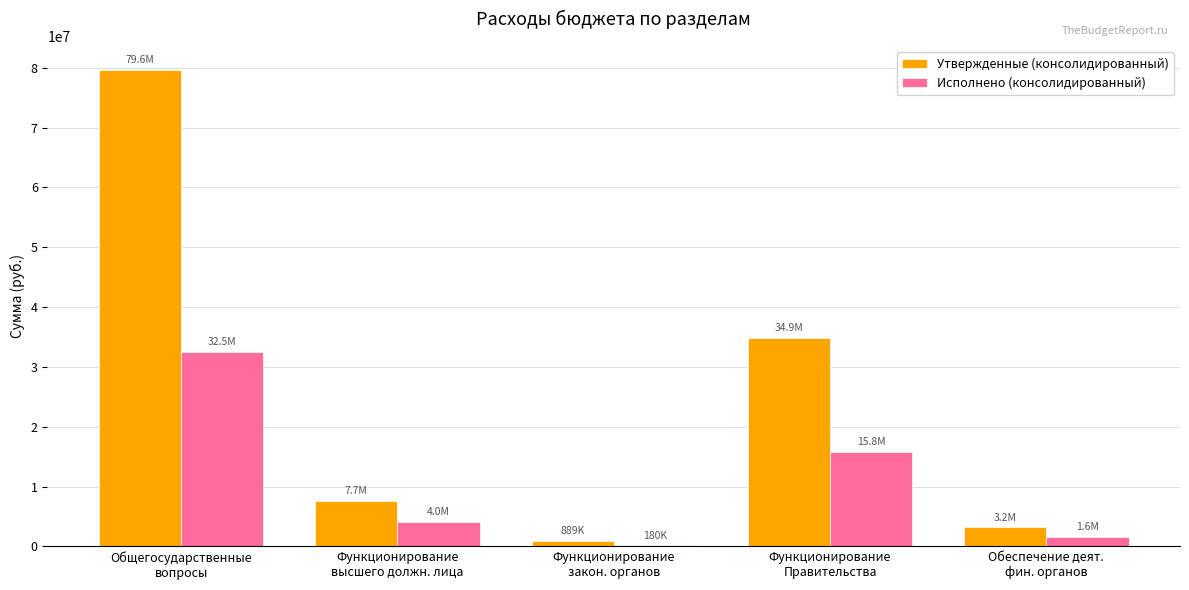

How many categories are shown in the chart?

5